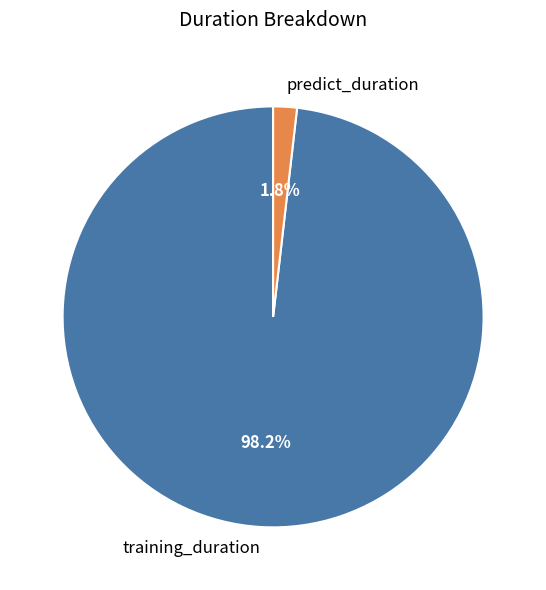

The predict_duration slice represents 2% of the pie. True or false?

True